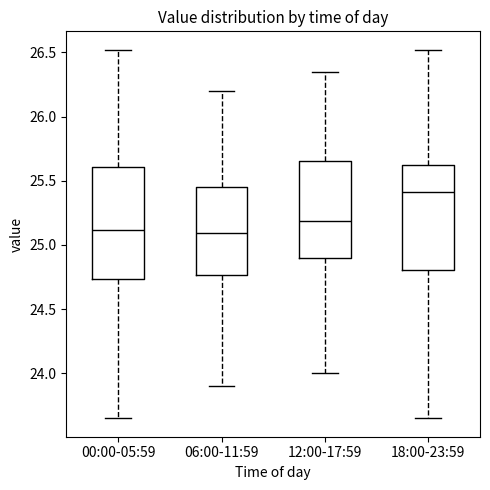

Reading left to right, transcribe this box plot: for each box, give where its median line is, the range the box spans, and where its two whiskers end, as read against the y-axis. The values are not printed on the chart, so give them approximately, as read against the axis.

00:00-05:59: median 25.10, box 24.75 to 25.60, whiskers 23.65 to 26.50
06:00-11:59: median 25.10, box 24.75 to 25.45, whiskers 23.90 to 26.20
12:00-17:59: median 25.20, box 24.90 to 25.65, whiskers 24.00 to 26.35
18:00-23:59: median 25.40, box 24.80 to 25.60, whiskers 23.65 to 26.50